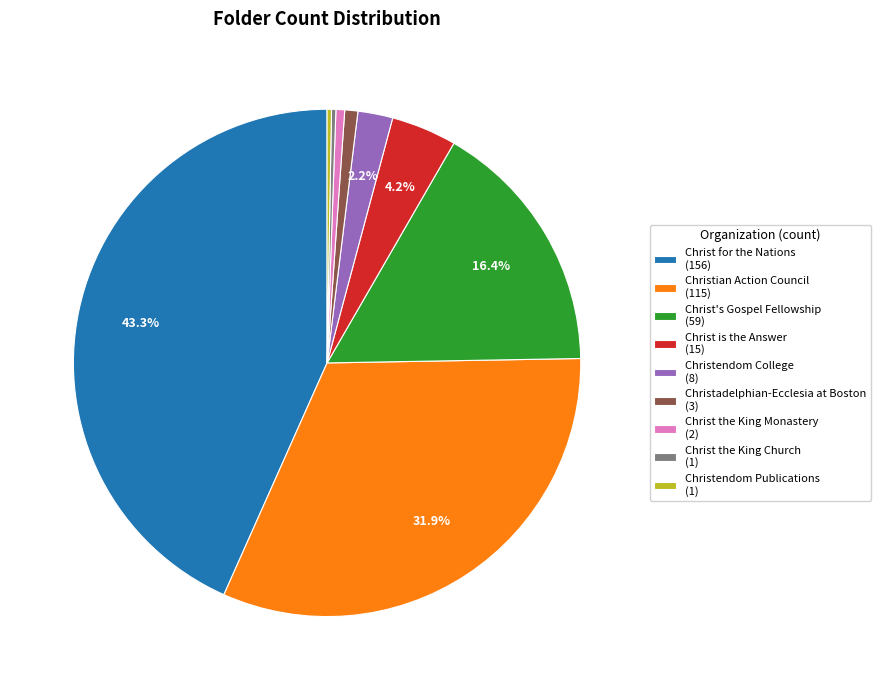

Between Christadelphian-Ecclesia at Boston and Christ the King Church, which is larger?

Christadelphian-Ecclesia at Boston